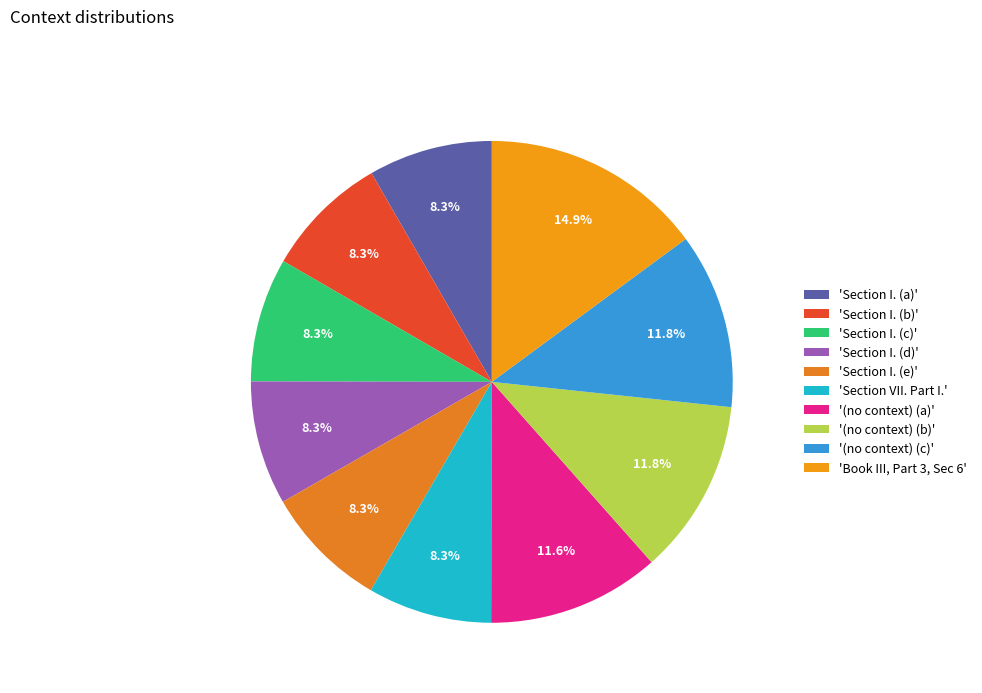

What is the largest slice in the pie chart?

'Book III, Part 3, Sec 6'